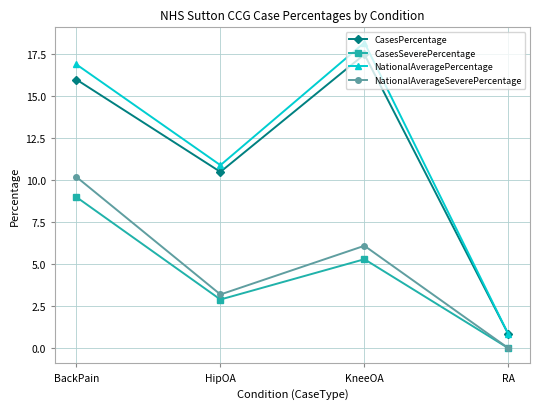

Which series has the widest spread of values?

NationalAveragePercentage